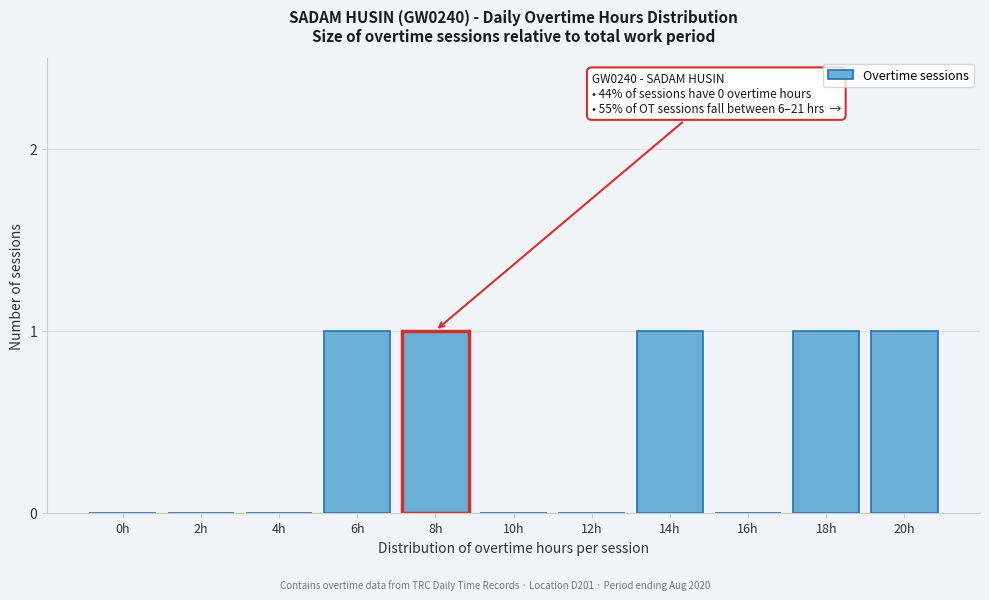

Reading right to left, what are all the values shown in this chart?

20h=1	18h=1	16h=0	14h=1	12h=0	10h=0	8h=1	6h=1	4h=0	2h=0	0h=0